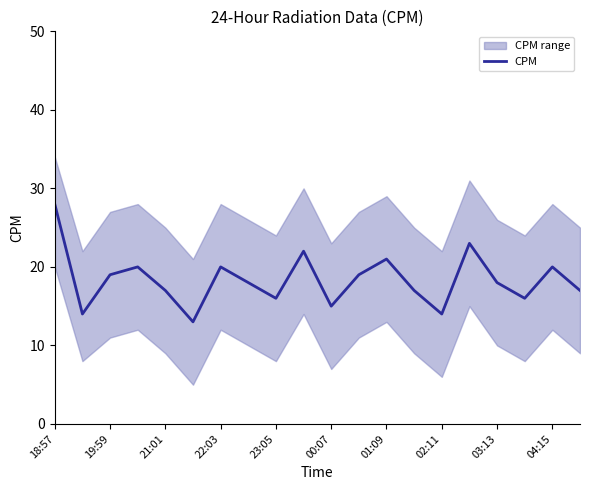

What is the value of the 5th point from the left?

17